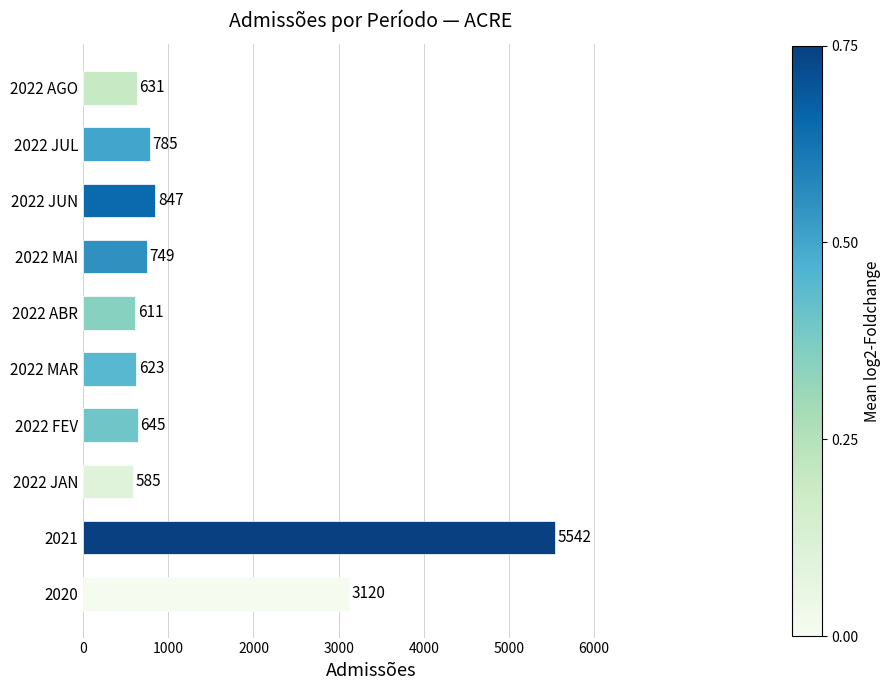

How many bars are there in total?

10